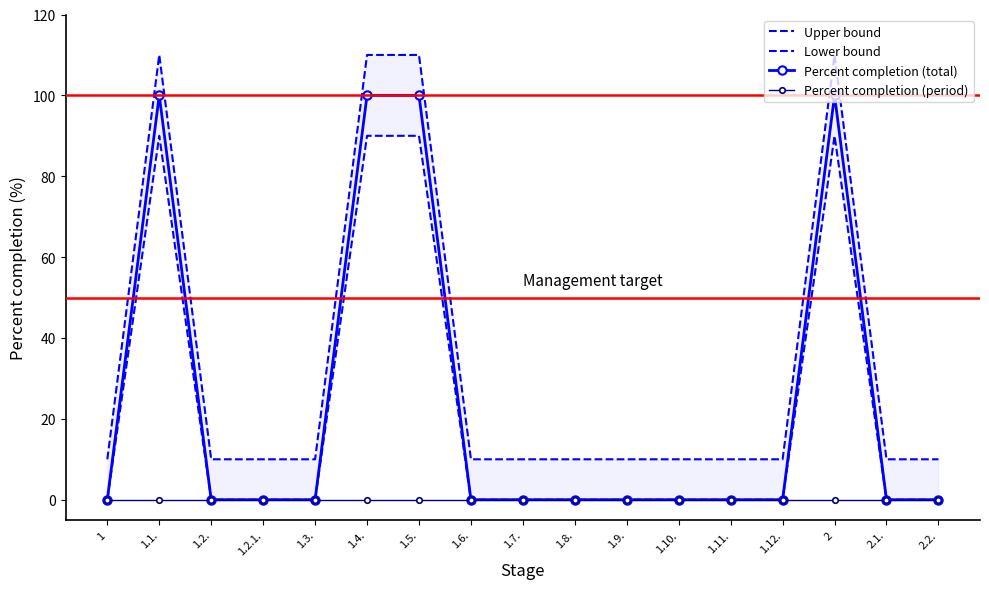

Which series has the largest total across all categories?

Upper bound